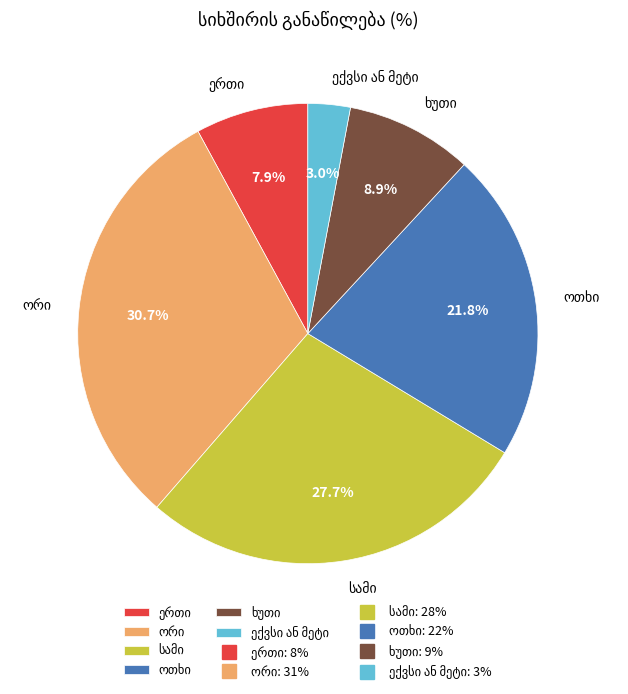

Does any single category account for the majority?

No